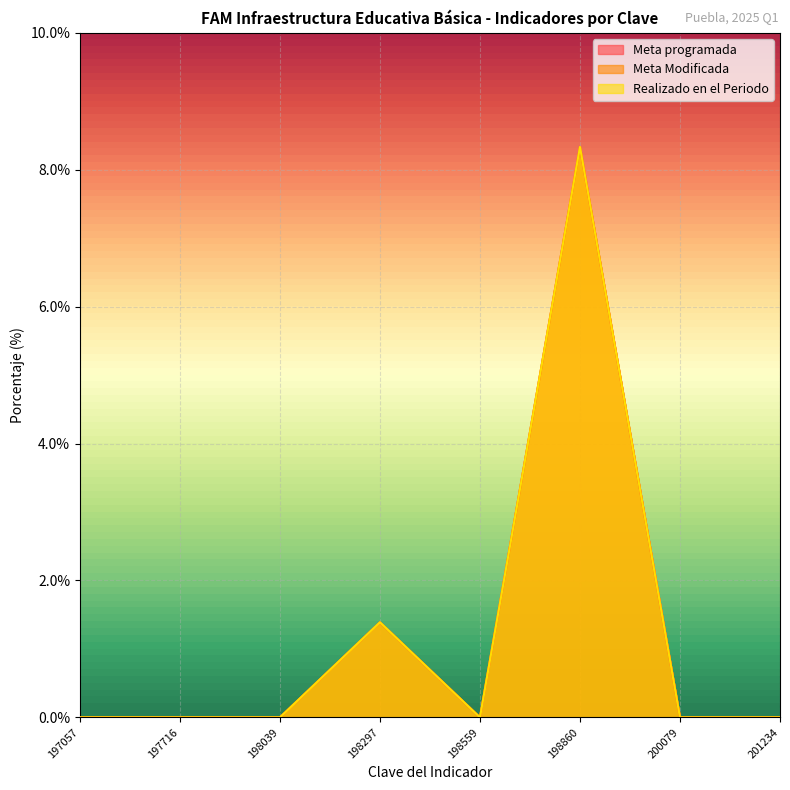

Is it true that Meta Modificada equals 0.0 at 200079?

True